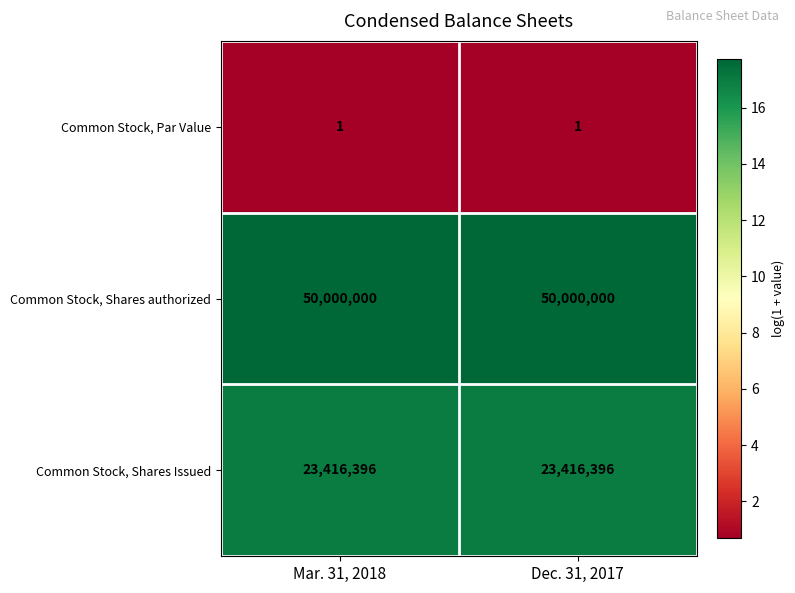

Is it true that Common Stock, Shares authorized equals 23980288 at Mar. 31, 2018?

False